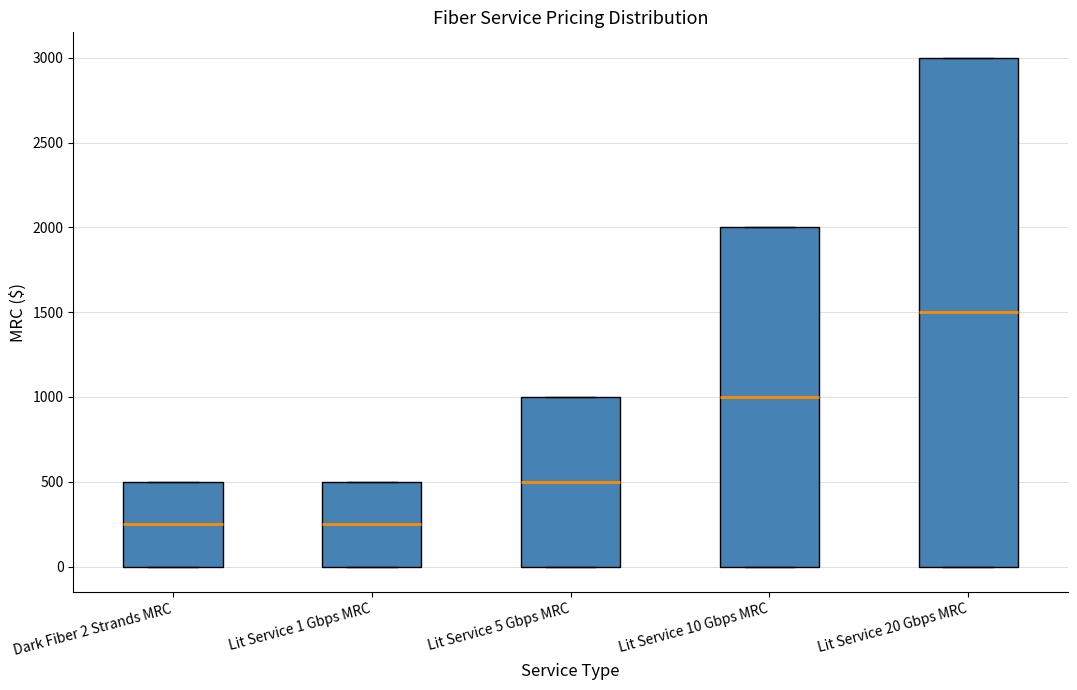

Comparing the boxes themselves (not the whiskers), which one is the tallest?

Lit Service 20 Gbps MRC